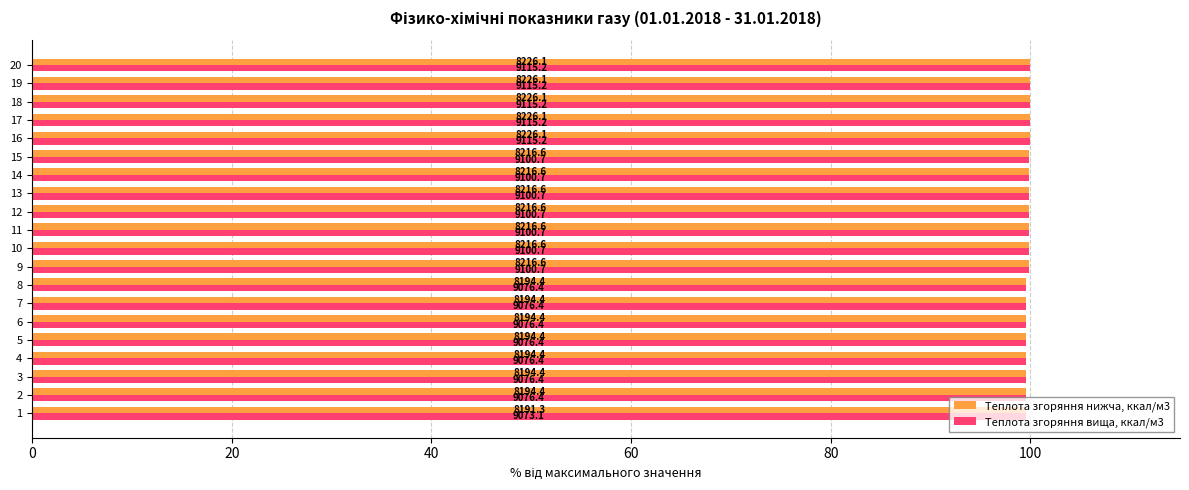

What is the label of the 7th bar from the right?

13